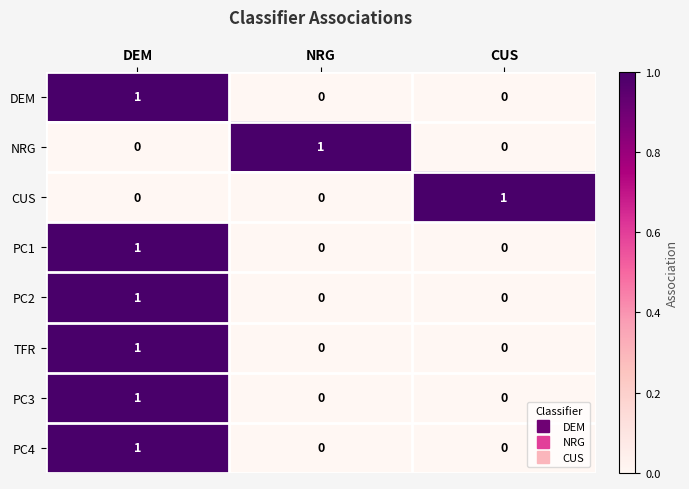

What is the spread (max minus min) of values at DEM?

1